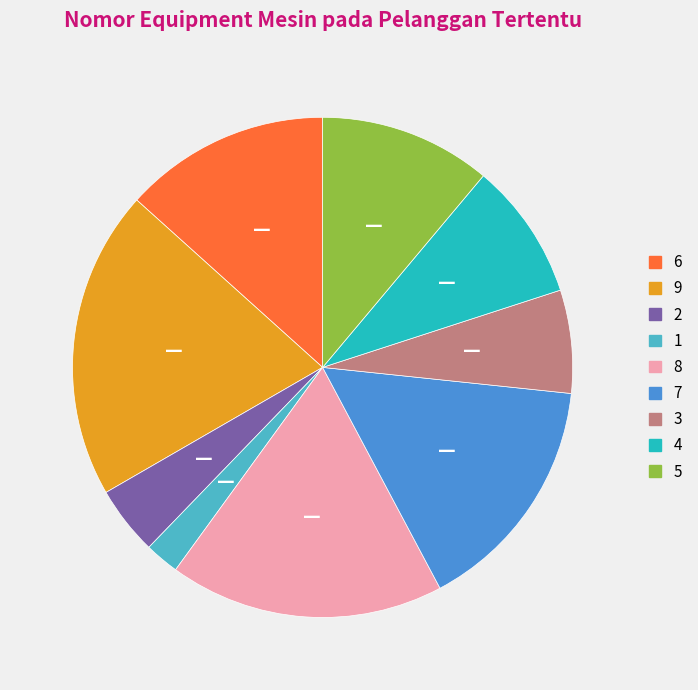

Is there a majority slice in this chart?

No